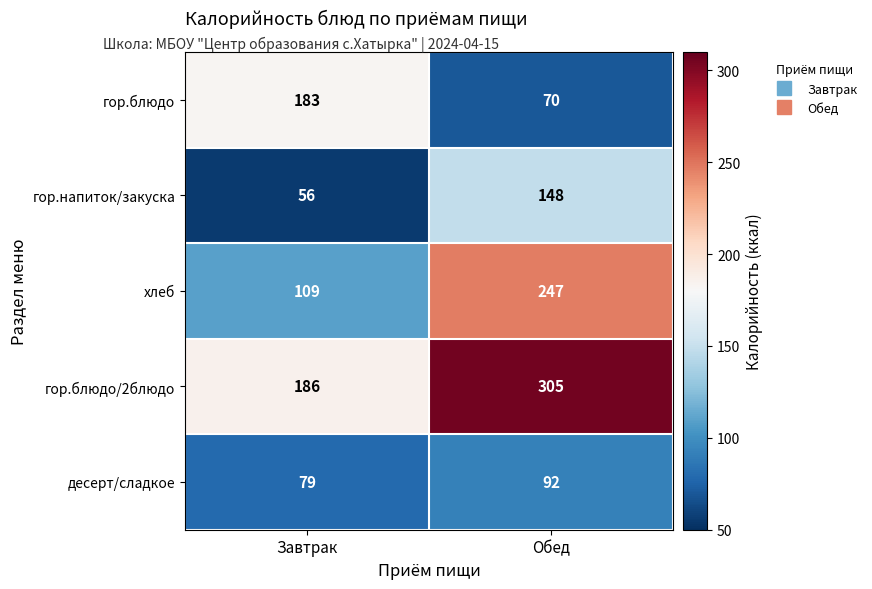

At which category is the sum across all series the highest?

Обед